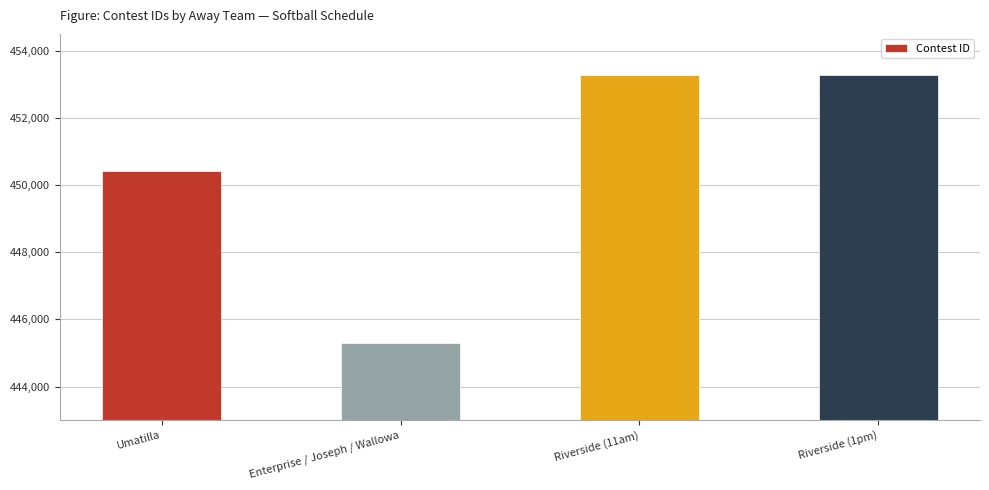

What value does the data have at Riverside (1pm)?

453275